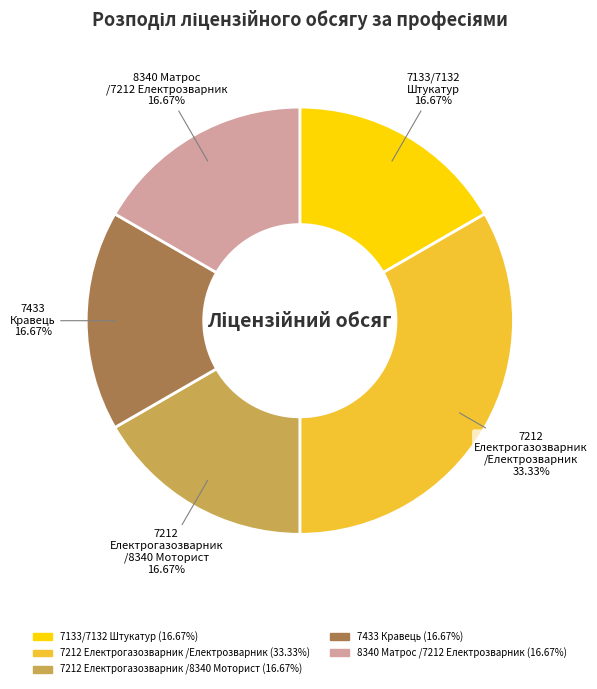

Is there any slice that represents more than half of the pie?

No